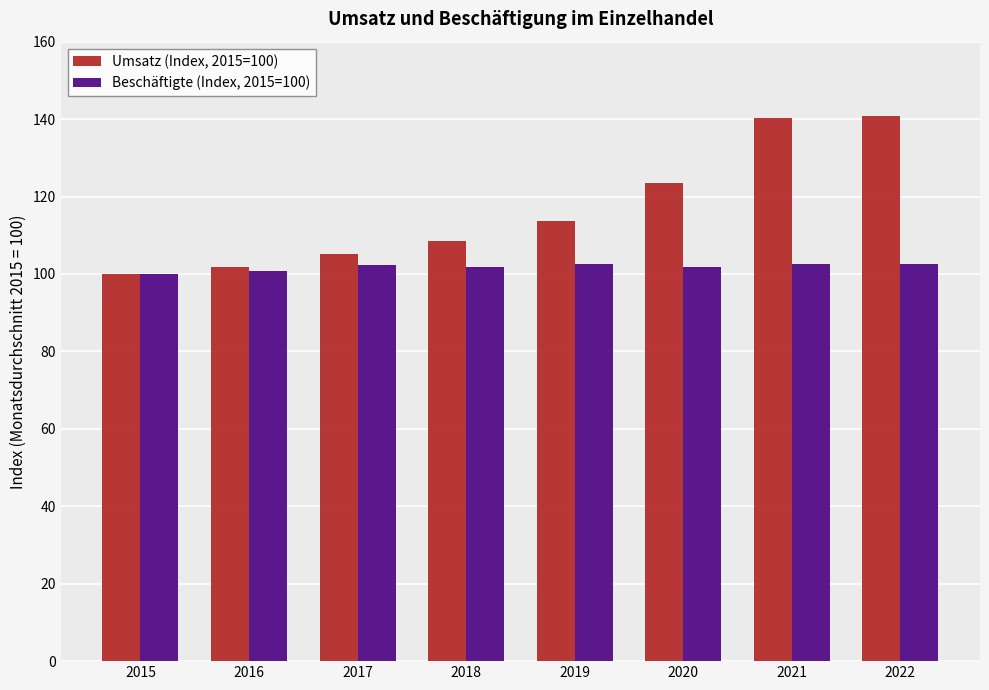

What is the value of the Umsatz (Index, 2015=100) bar at the 8th from the left?

140.7